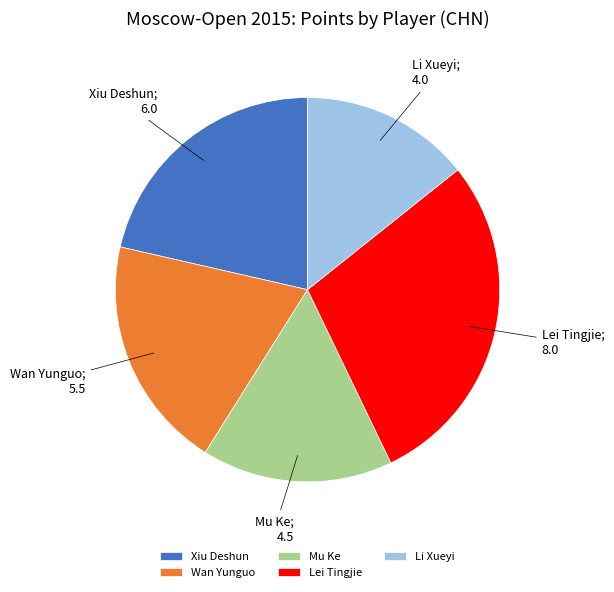

Is it true that Wan Yunguo is 25% of the pie?

False